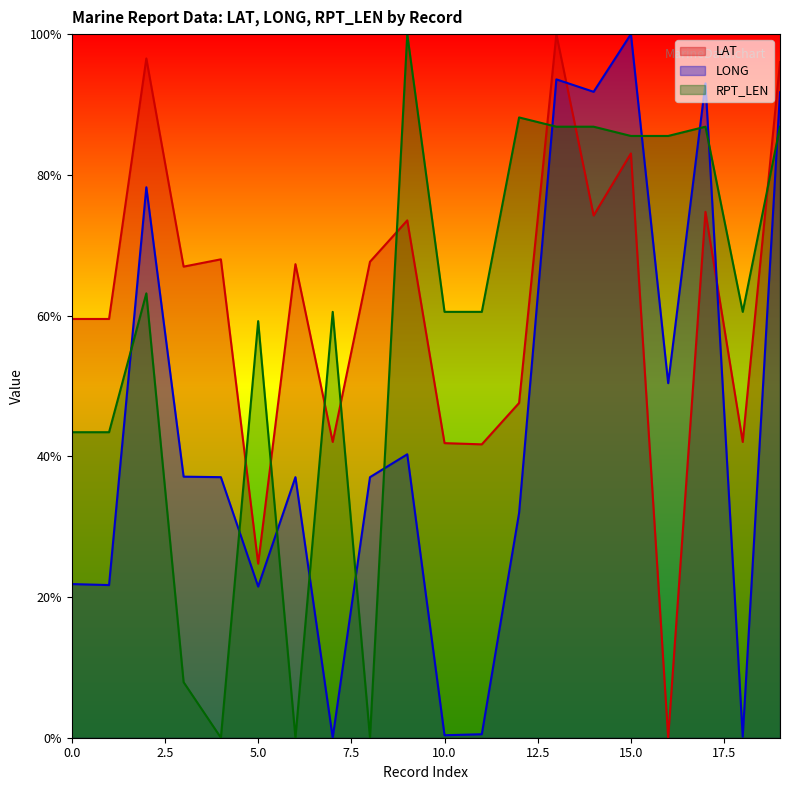

What is the value of the LAT point at the 1st from the left?

59.5